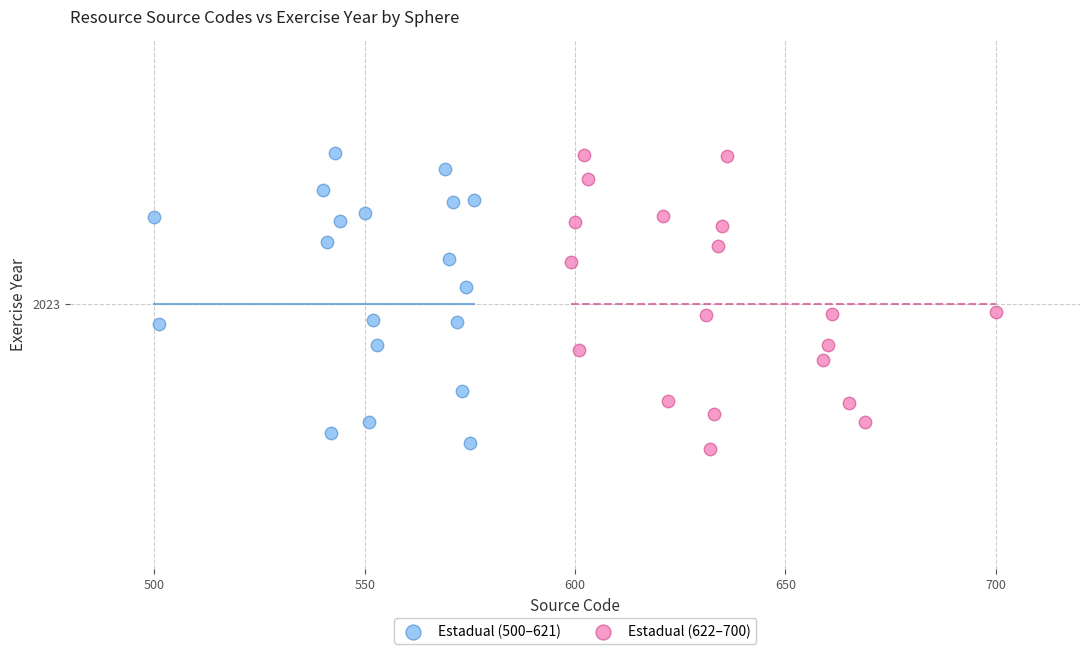

What are all the series names shown in the legend?

Estadual (500–621), Estadual (622–700)